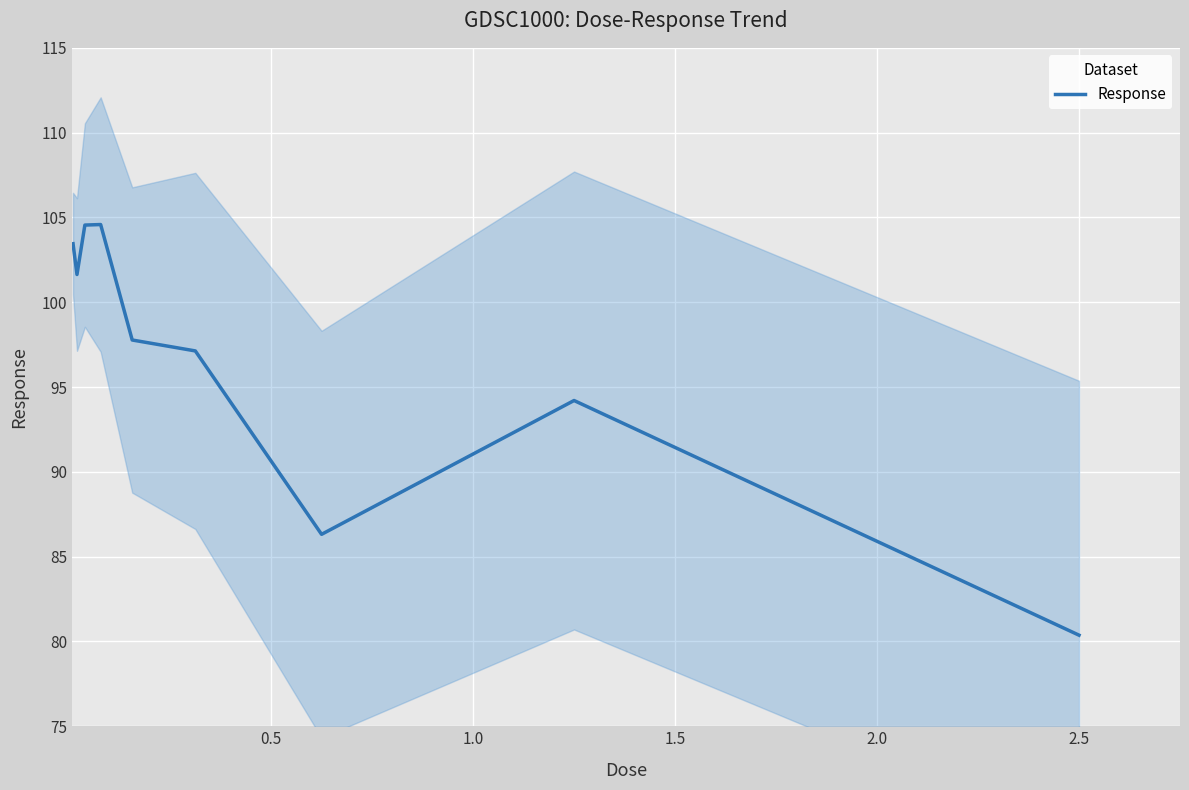

What is the maximum value for Response?

104.6